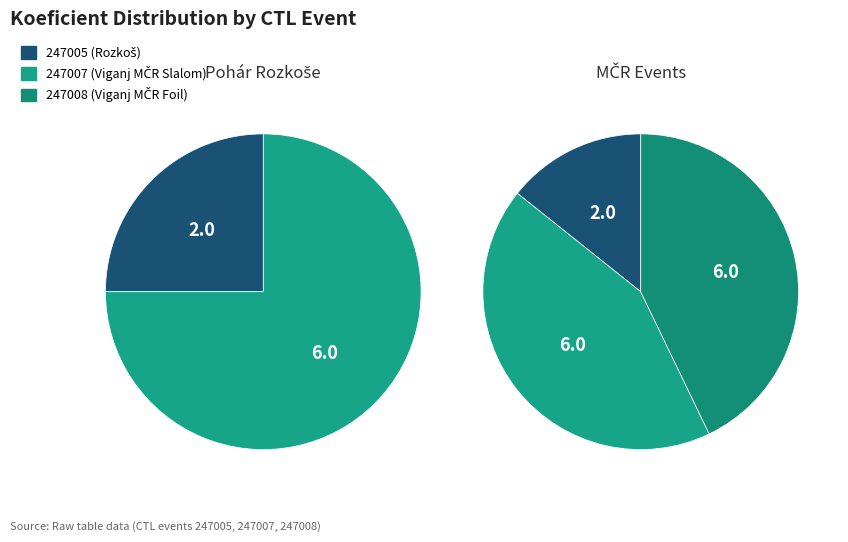

To the nearest percent, what is the difference between the 247005 and 247007 slice percentages?

29%